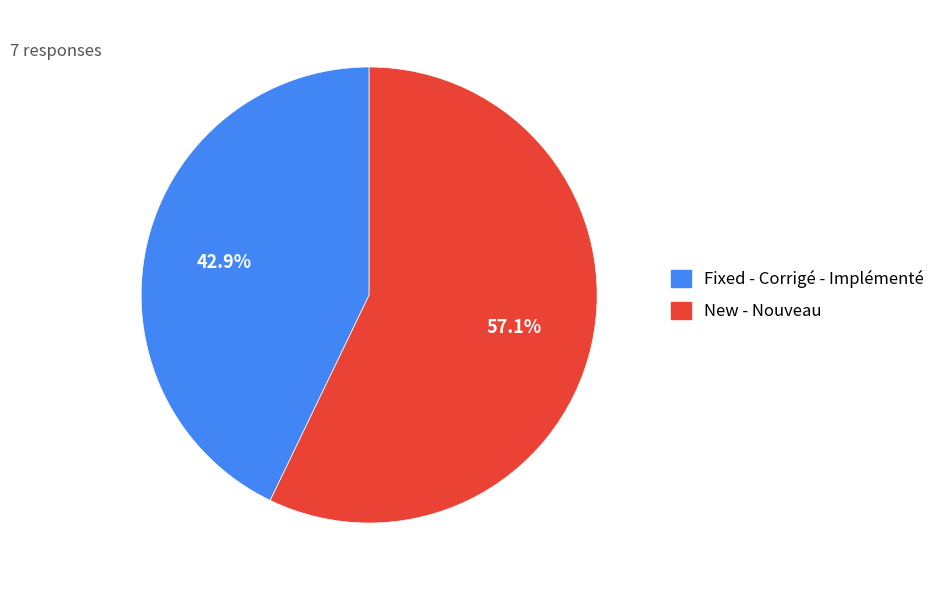

Is there any slice that represents more than half of the pie?

Yes